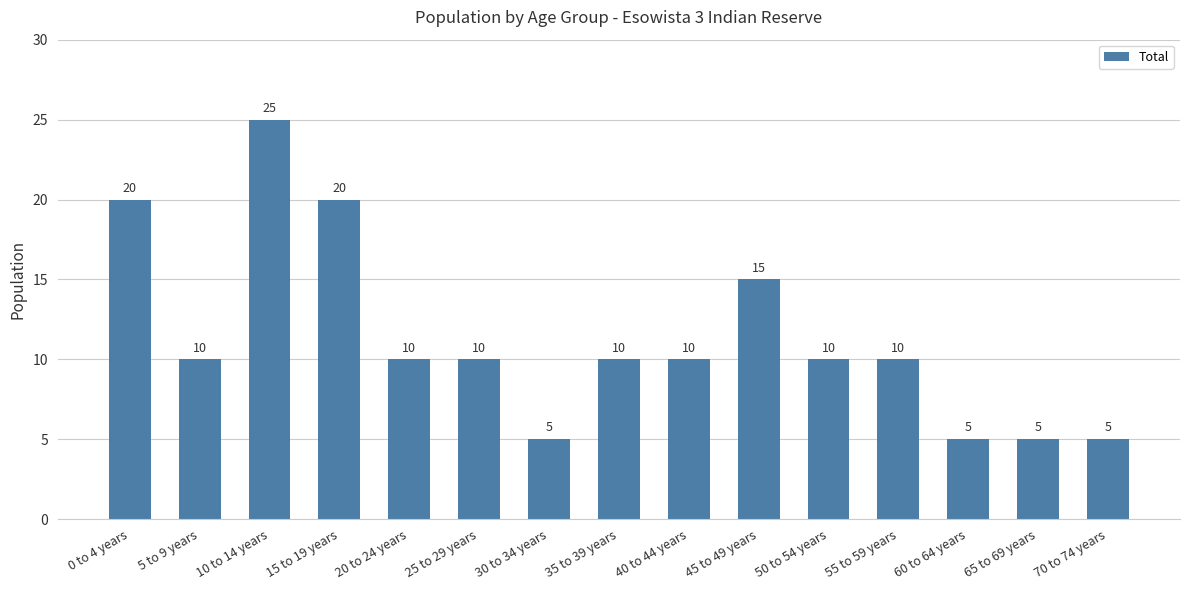

Where does the data first go above 10?

0 to 4 years